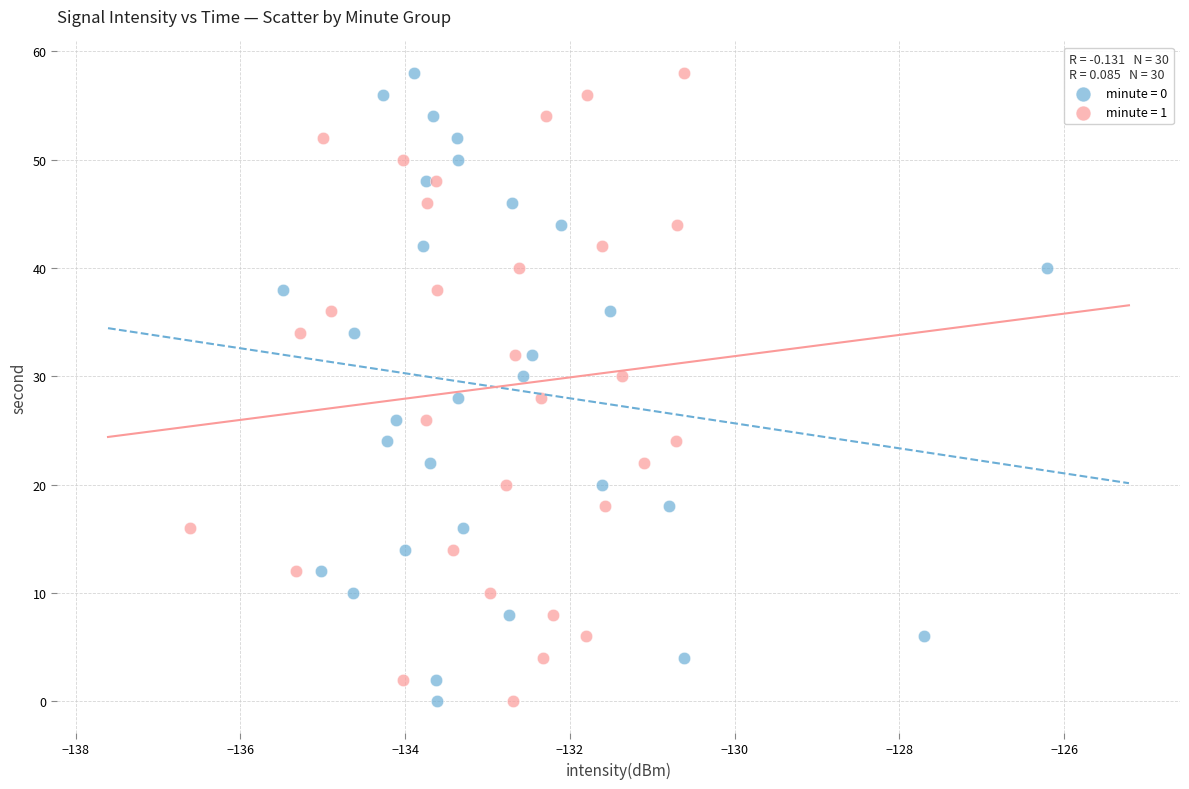

What are all the series names shown in the legend?

minute = 0, minute = 1